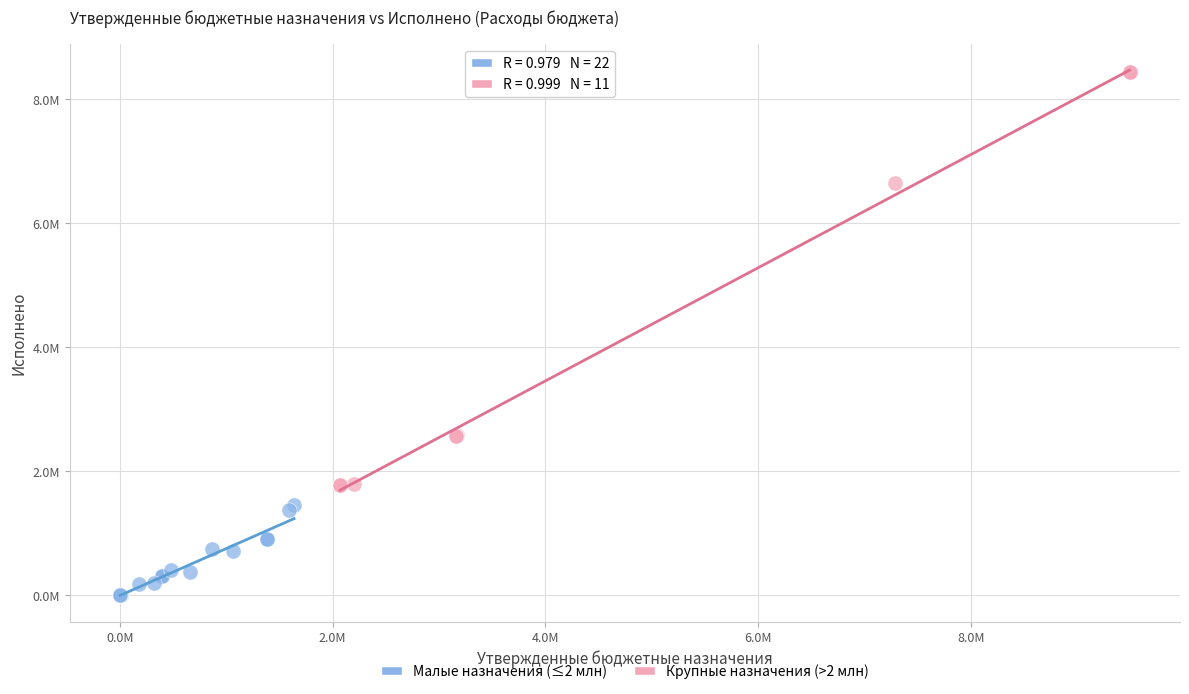

Which series contains the highest Y value?

Крупные назначения (>2 млн)